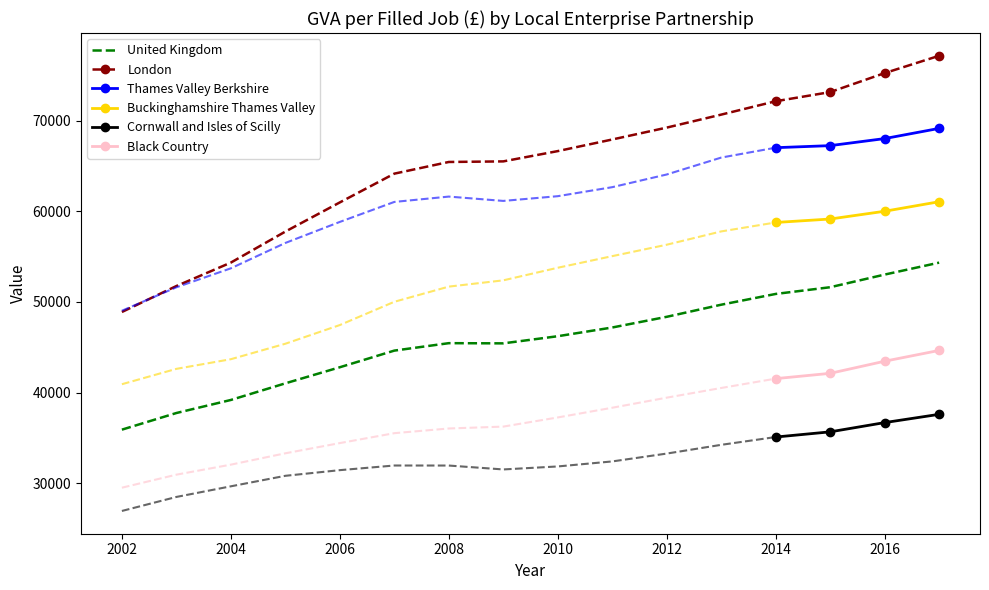

Where is United Kingdom nearest to the value 45120?

2009